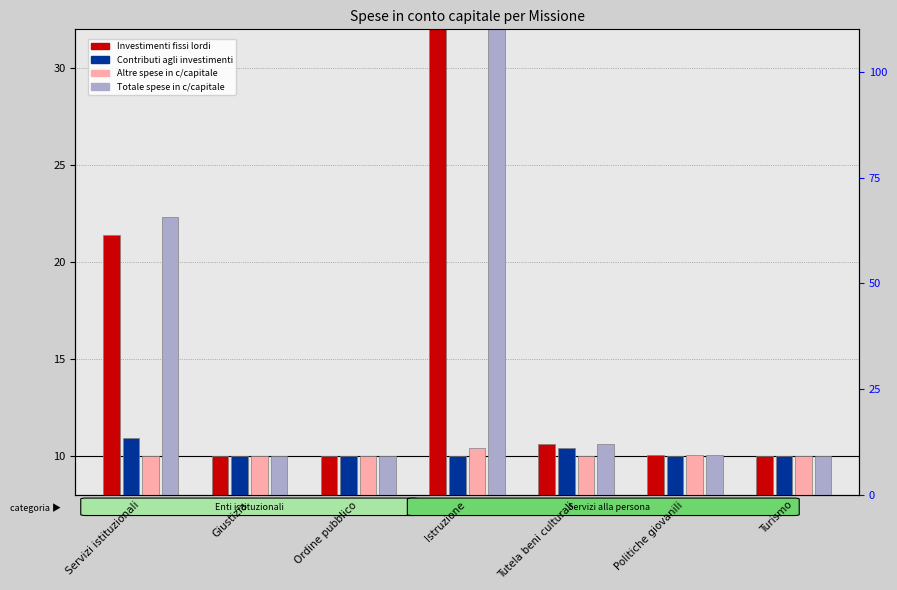

What is the total value across all series at Turismo?

40.0